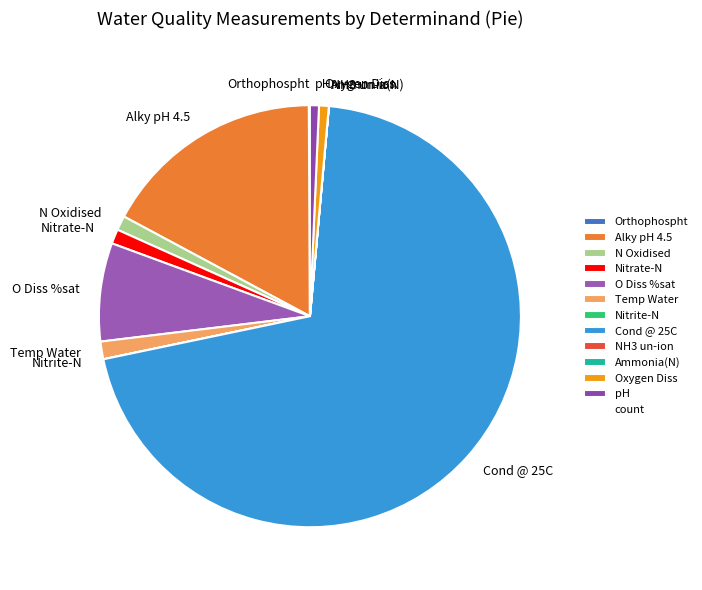

Which category has the biggest portion of the pie?

Cond @ 25C